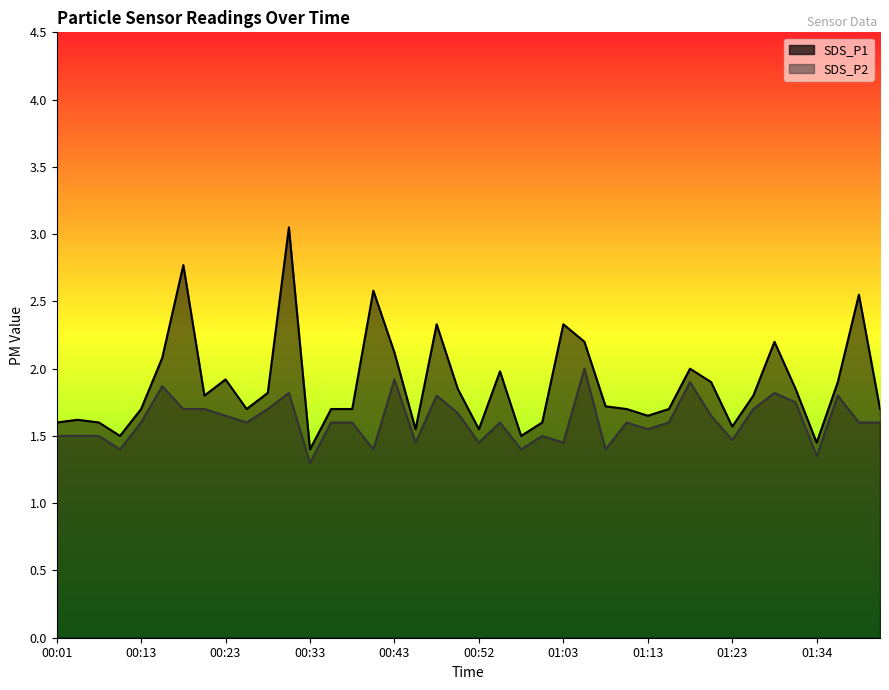

What is the average value of the SDS_P2 series?

1.6